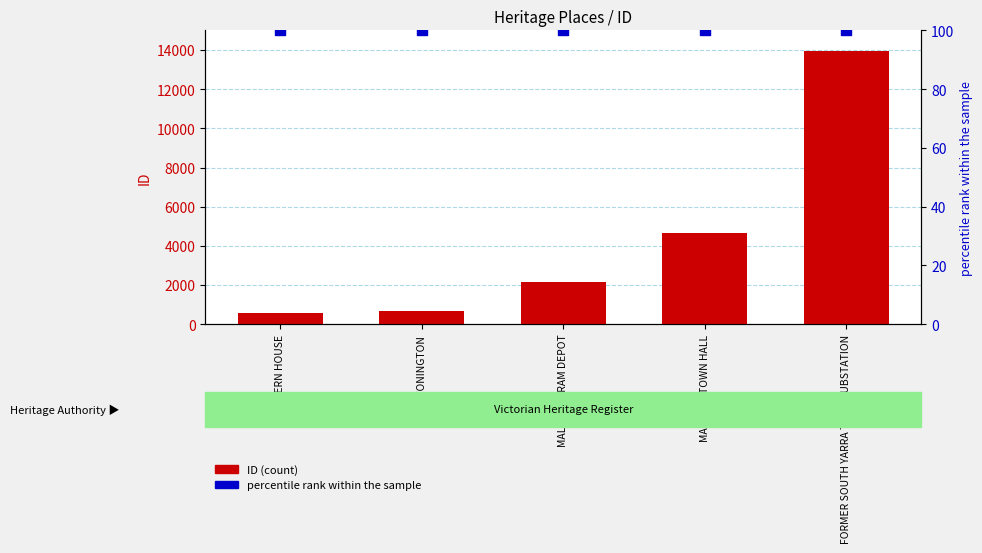

Is the value of ID at FORMER SOUTH YARRA TRAM SUBSTATION greater than the value of percentile rank within the sample at MALVERN TRAM DEPOT?

Yes